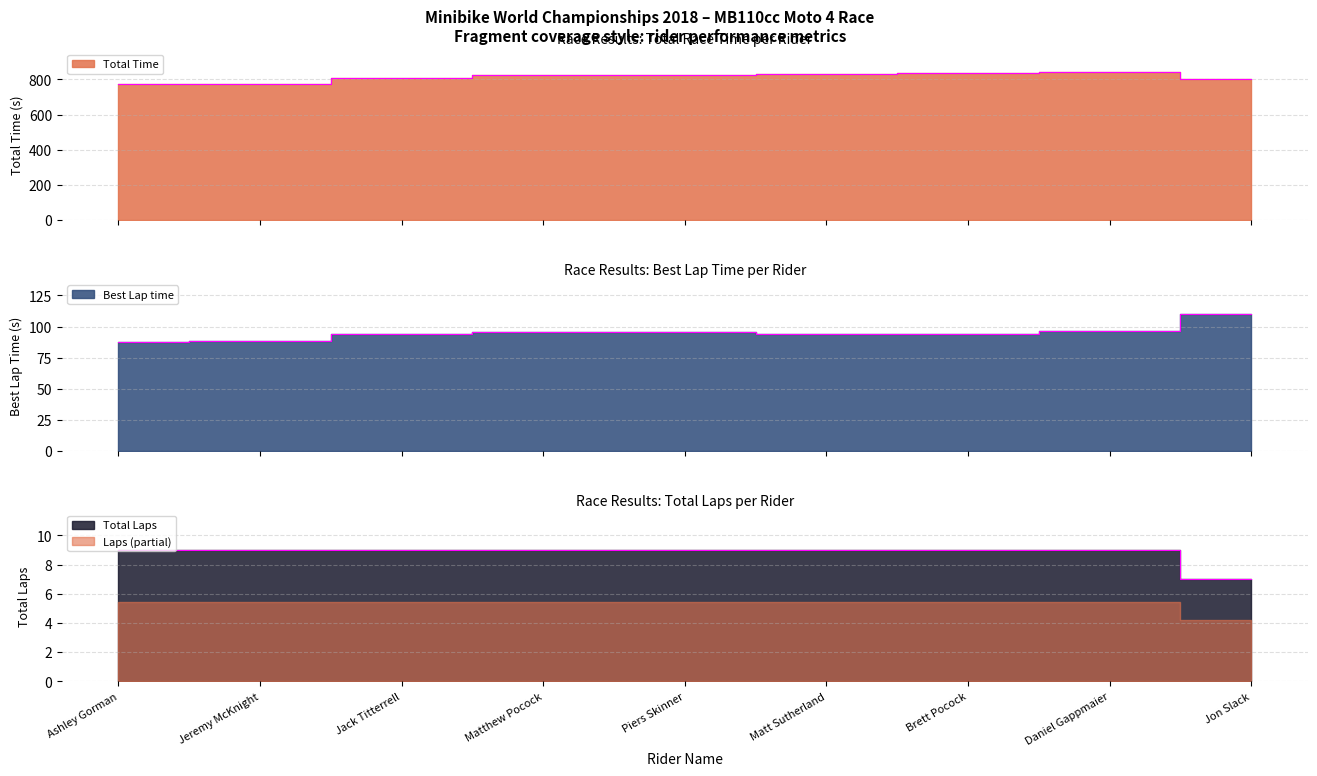

What is the difference between the Best Lap time values at Matt Sutherland and Jeremy McKnight?

5.5